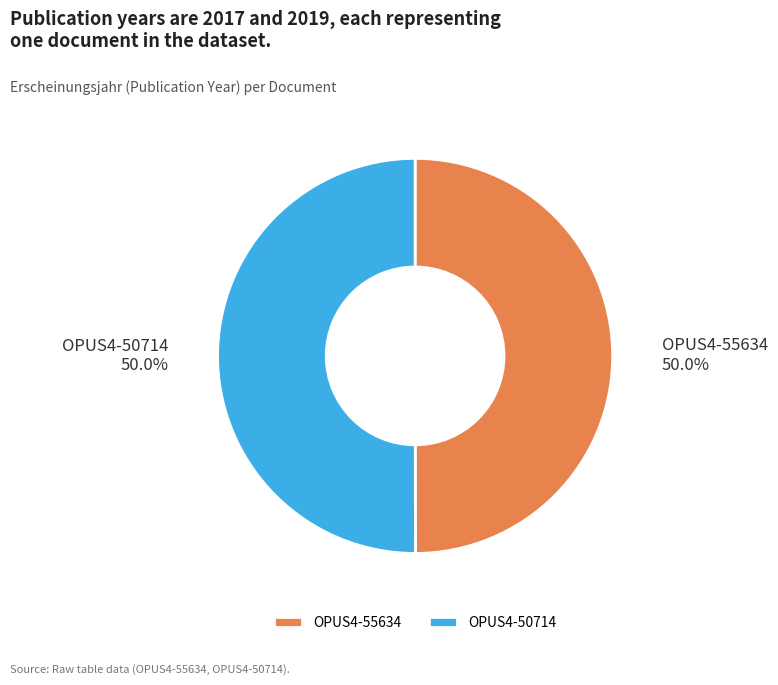

Do OPUS4-55634 and OPUS4-50714 together represent more than half of the pie?

Yes